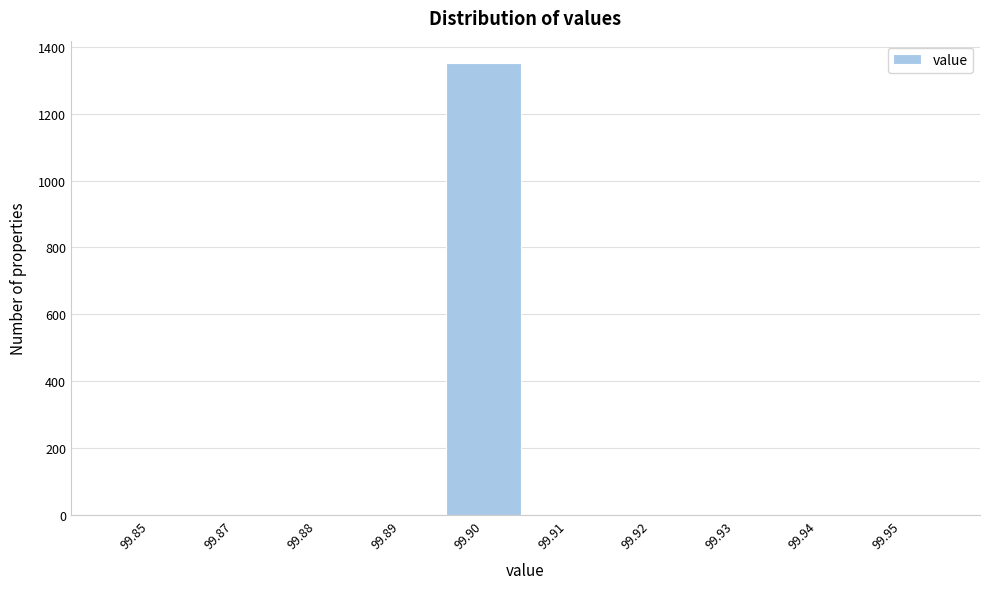

Reading left to right, transcribe all the data shown in this chart.

99.85=0	99.87=0	99.88=0	99.89=0	99.90=1351	99.91=0	99.92=0	99.93=0	99.94=0	99.95=0